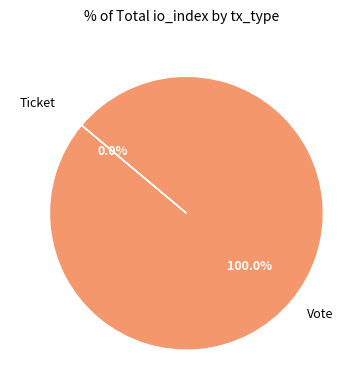

Combined, what portion of the pie is Ticket and Vote?

100.0%